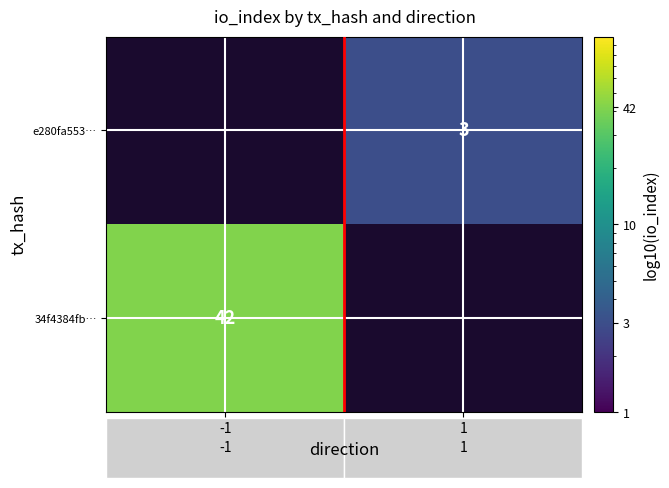

At which category is the sum across all series the highest?

-1